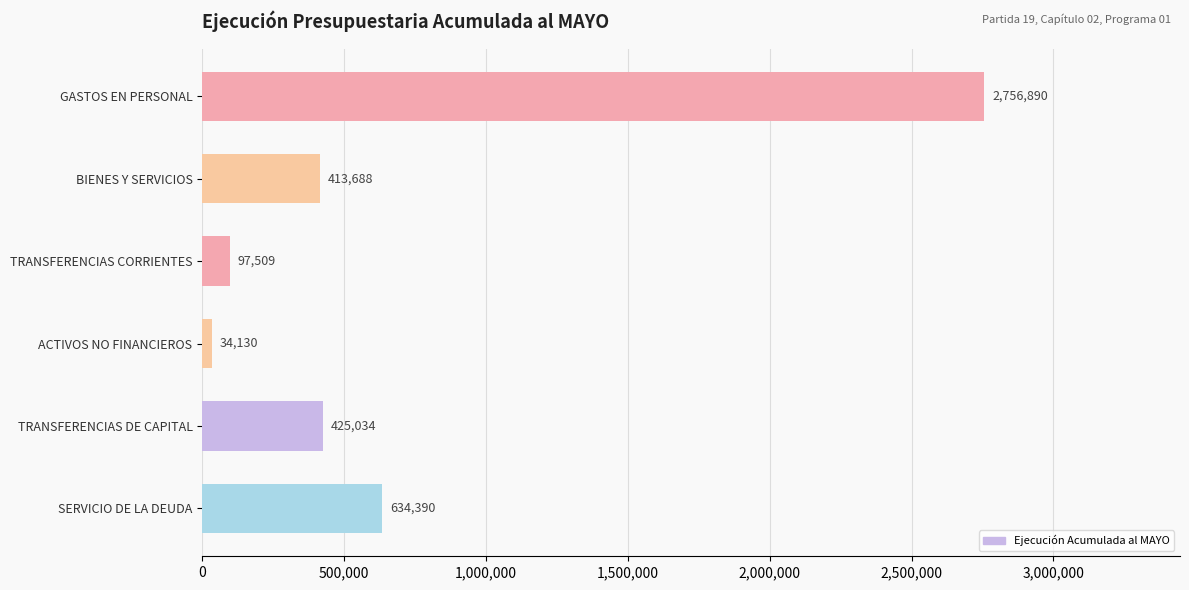

What is the value of the 4th bar from the top?

34130